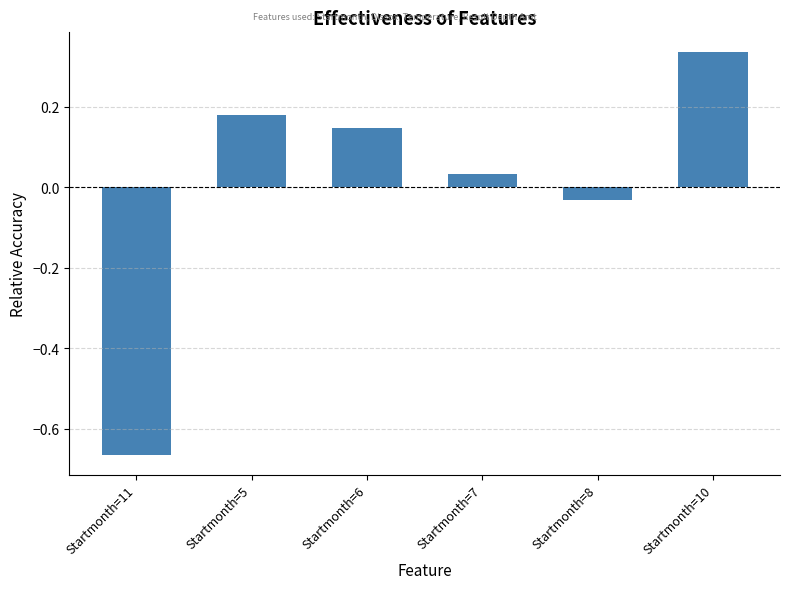

The chart shows a value of 0.5 at Startmonth=10. True or false?

False